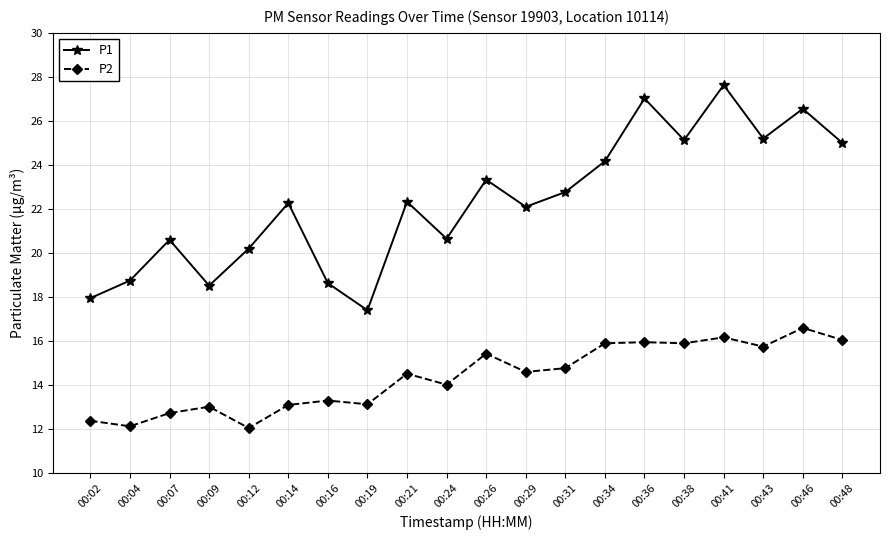

What is the value of the P1 point at the 5th from the left?

20.2